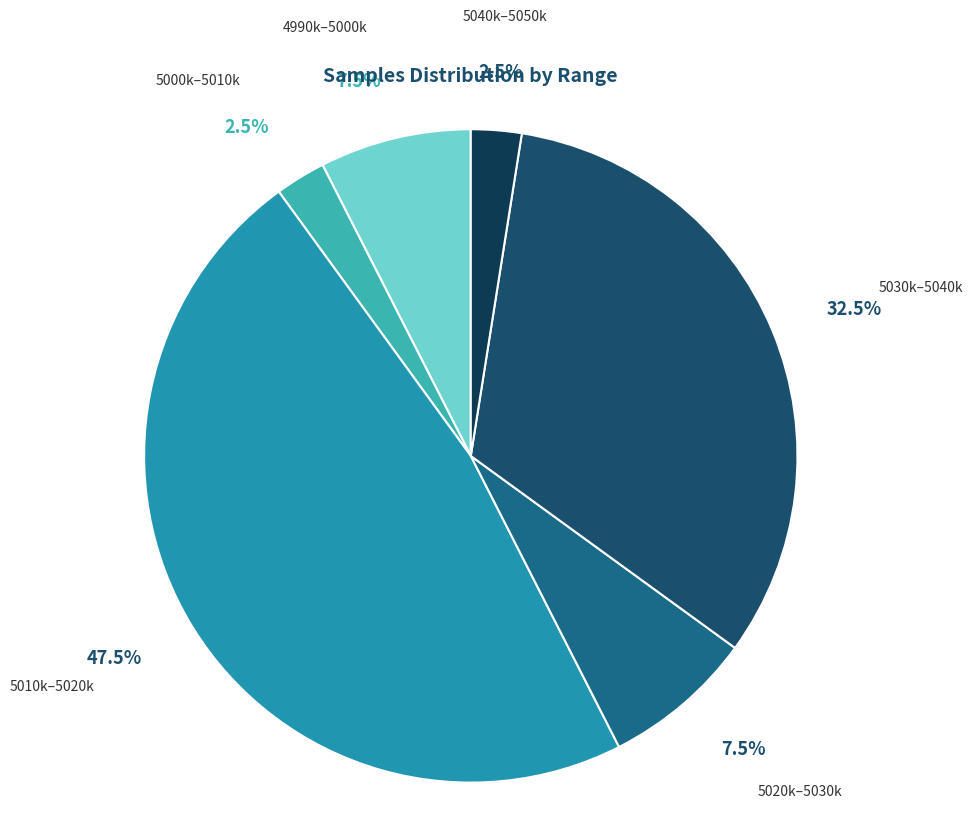

Which category has the biggest portion of the pie?

5010k–5020k